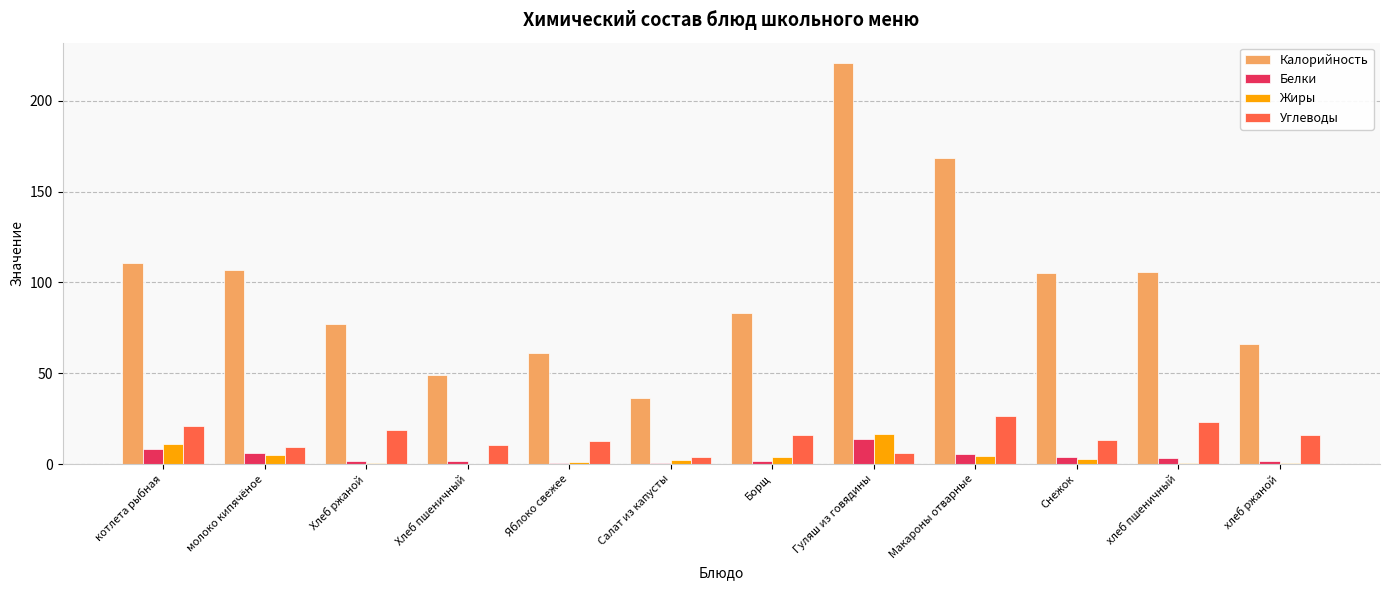

Is the value of Жиры at котлета рыбная greater than the value of Калорийность at Снежок?

No